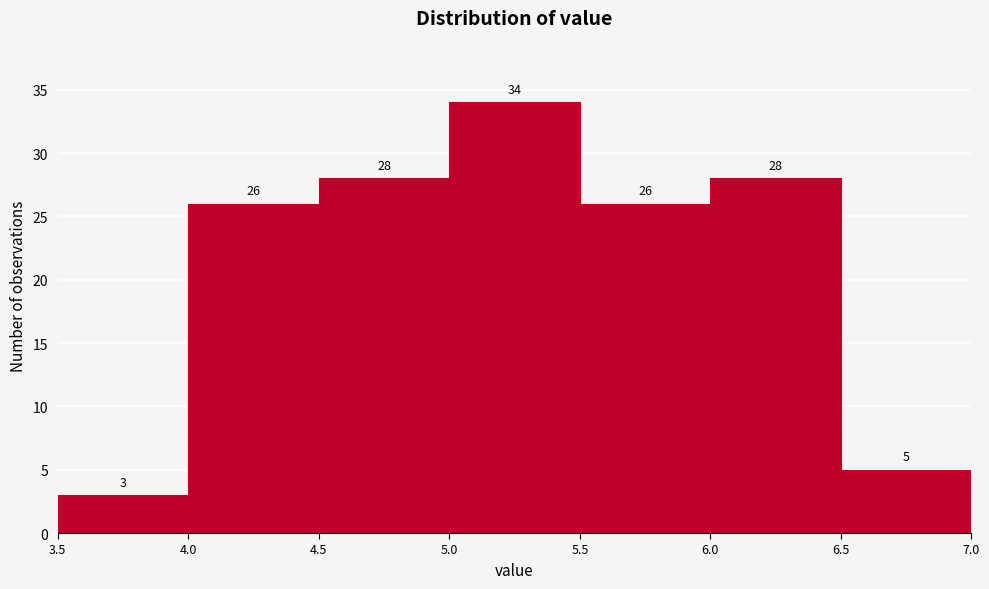

Which range on the x-axis has the tallest bar?

5.0 to 5.5